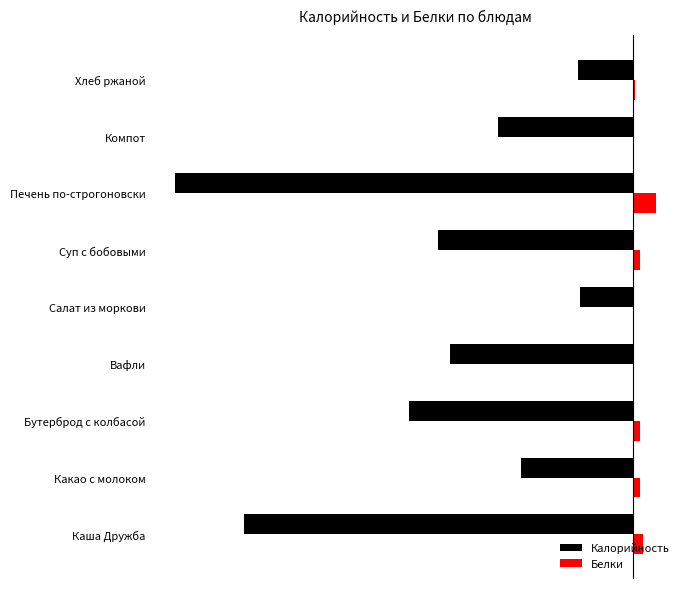

List the series in order of their peak value, highest first.

Белки, Калорийность